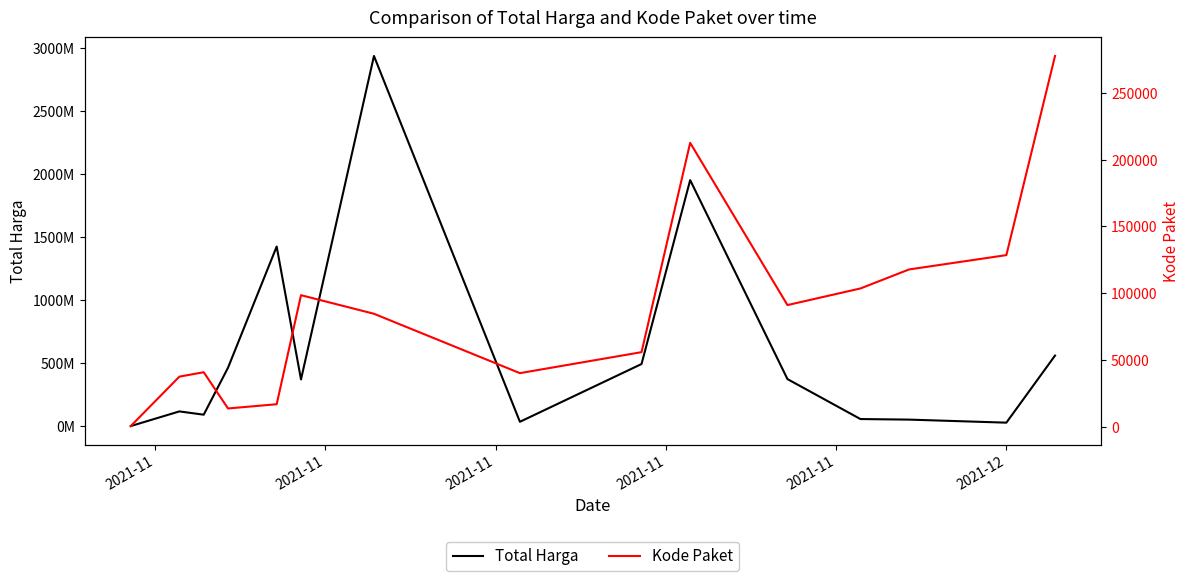

The Kode Paket series shows 4223 at 2021-11. True or false?

False